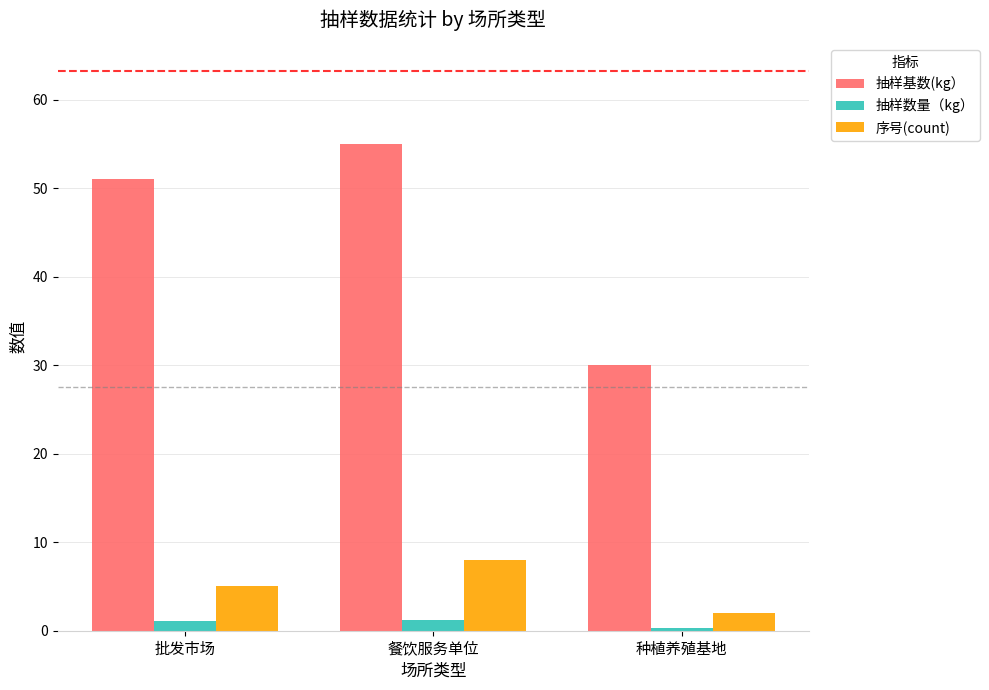

What is the label of the 1st bar from the left?

批发市场